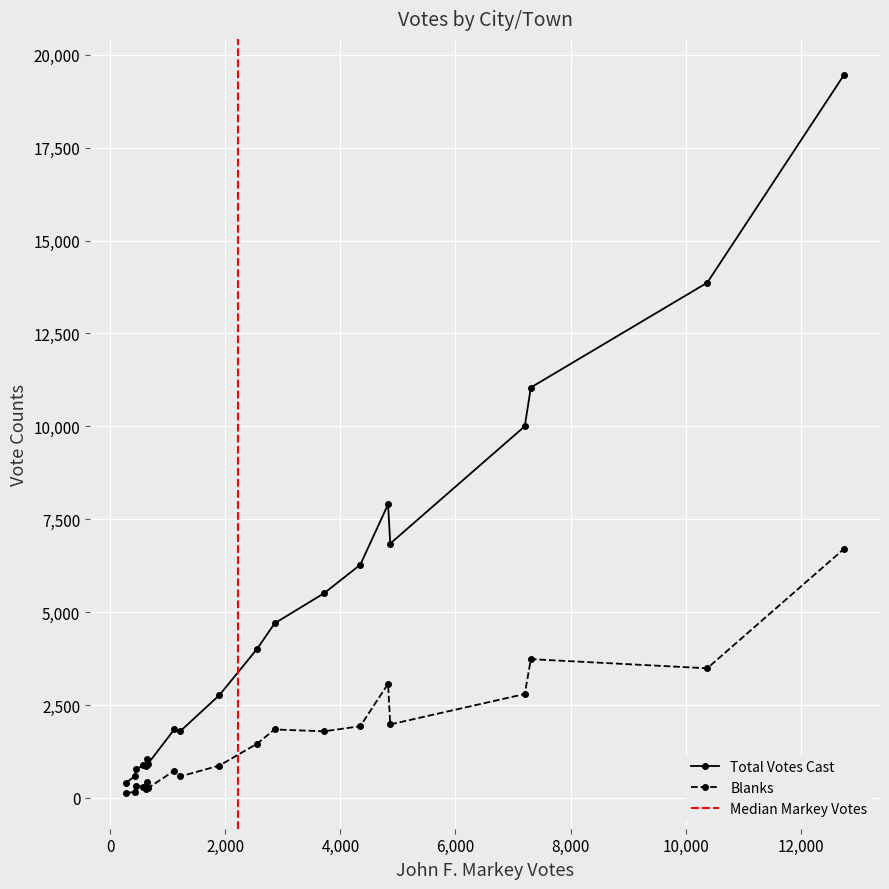

Where is the first local minimum for Total Votes Cast?

Boxford